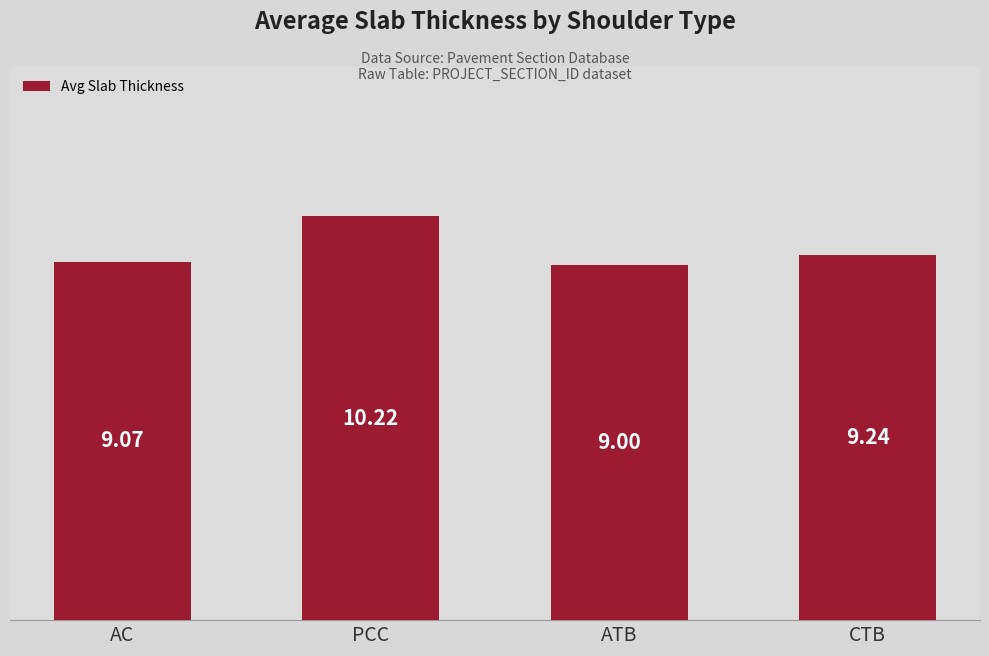

The value at AC is 9.1. True or false?

True